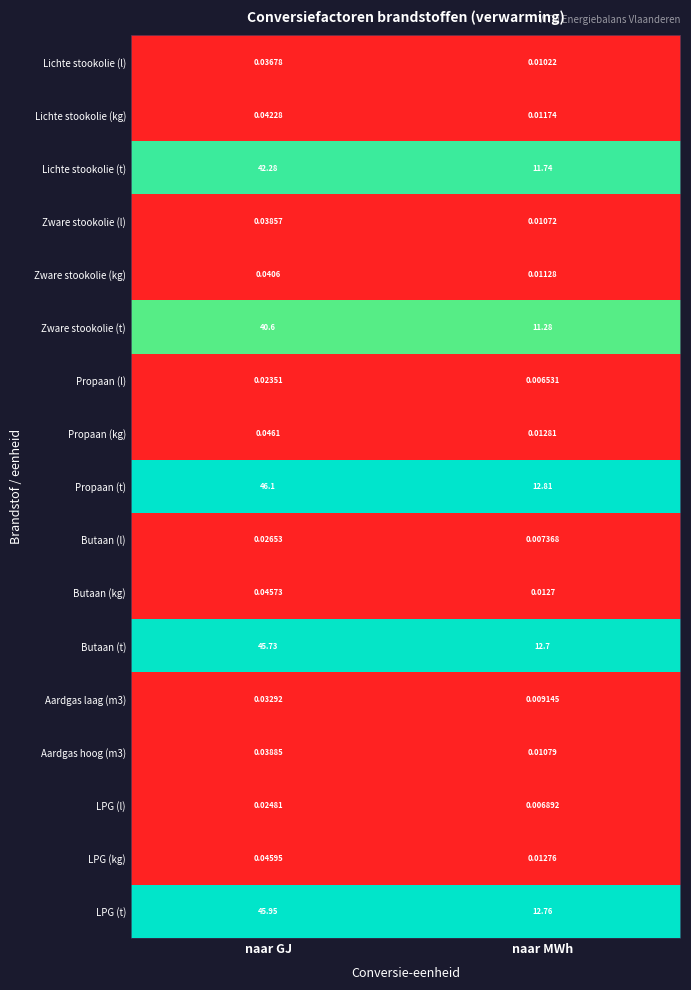

Which category has the highest value across all series?

naar GJ